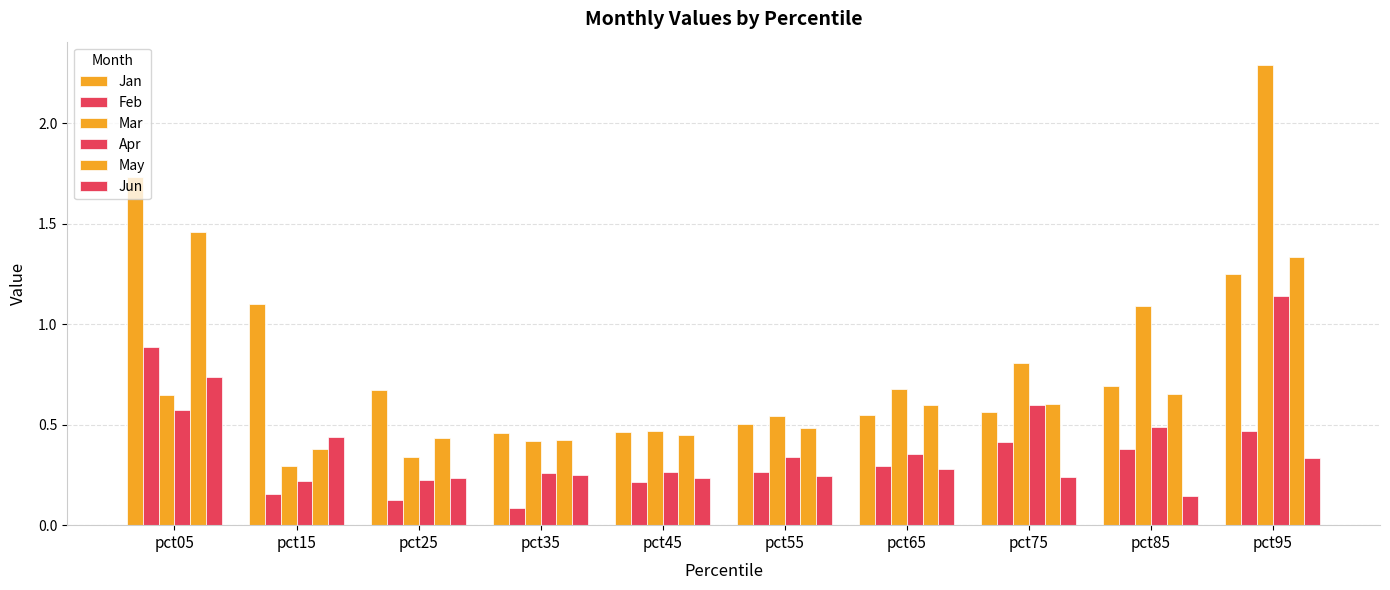

Reading left to right, extract all data points from this chart.

Jan: 1.7	1.1	0.7	0.5	0.5	0.5	0.5	0.6	0.7	1.3
Feb: 0.9	0.2	0.1	0.1	0.2	0.3	0.3	0.4	0.4	0.5
Mar: 0.6	0.3	0.3	0.4	0.5	0.5	0.7	0.8	1.1	2.3
Apr: 0.6	0.2	0.2	0.3	0.3	0.3	0.4	0.6	0.5	1.1
May: 1.5	0.4	0.4	0.4	0.4	0.5	0.6	0.6	0.7	1.3
Jun: 0.7	0.4	0.2	0.3	0.2	0.2	0.3	0.2	0.1	0.3